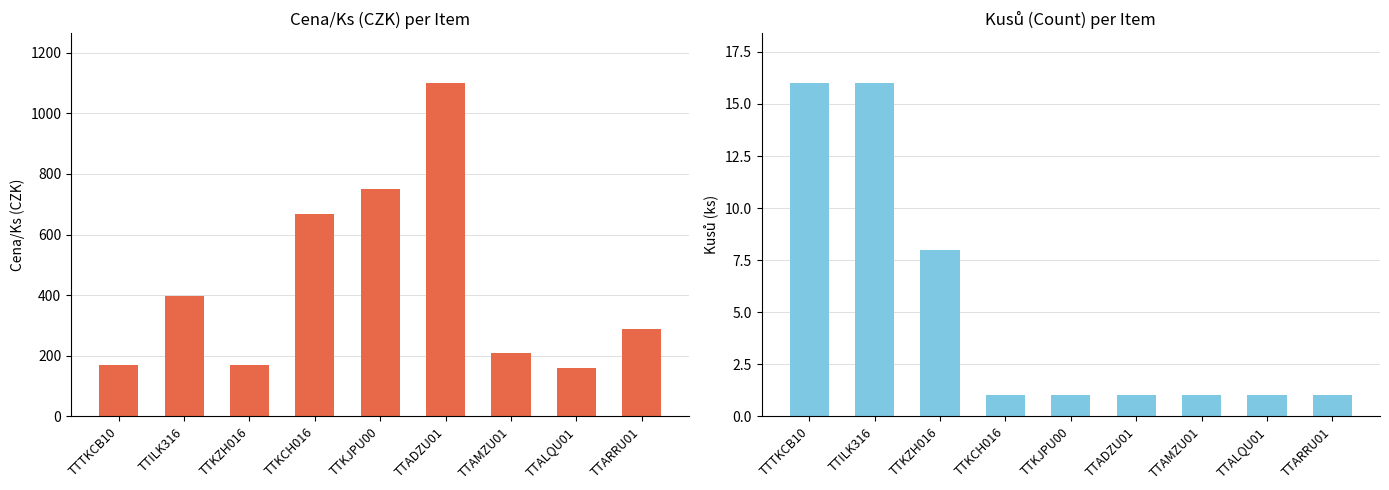

Rank the categories by Cena/Ks value from highest to lowest.

TTADZU01, TTKJPU00, TTKCH016, TTILK316, TTARRU01, TTAMZU01, TTTKCB10, TTKZH016, TTALQU01